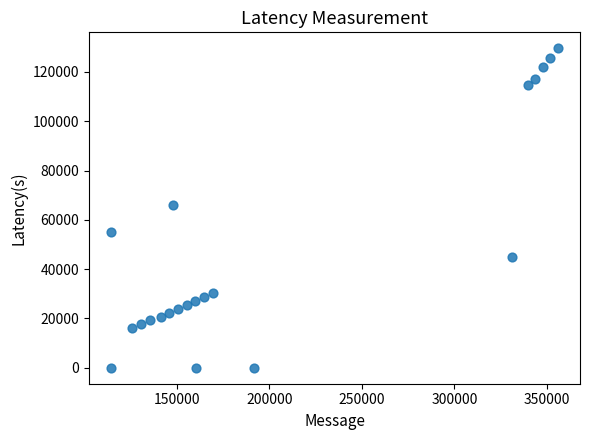

What is the range of Y values (max minus min)?

129593